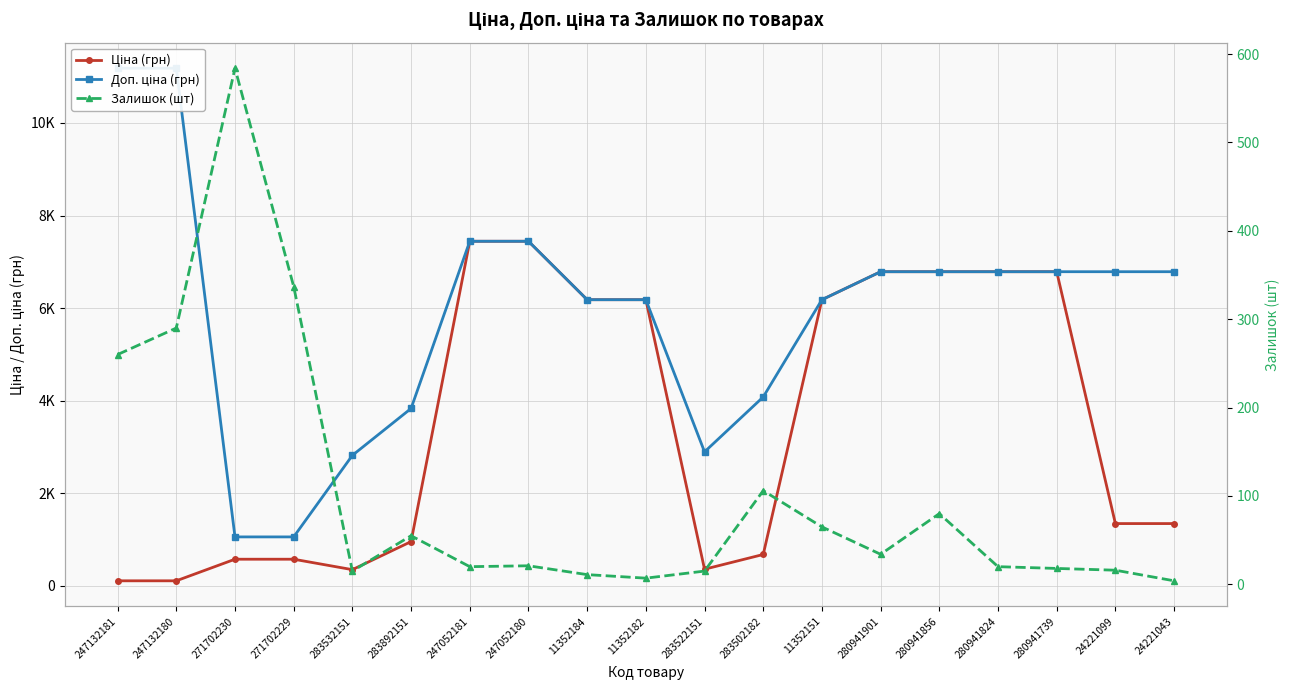

Between 11352151 and 247052180, which is larger?

247052180